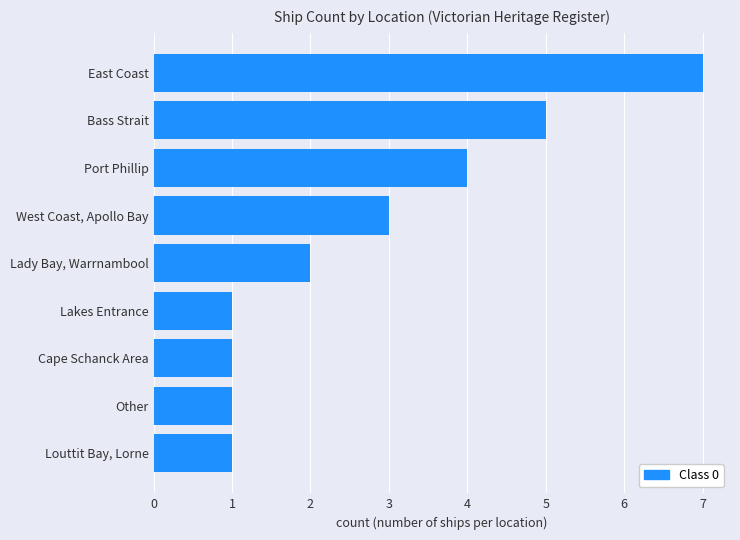

What is the value of the 9th bar from the top?

1